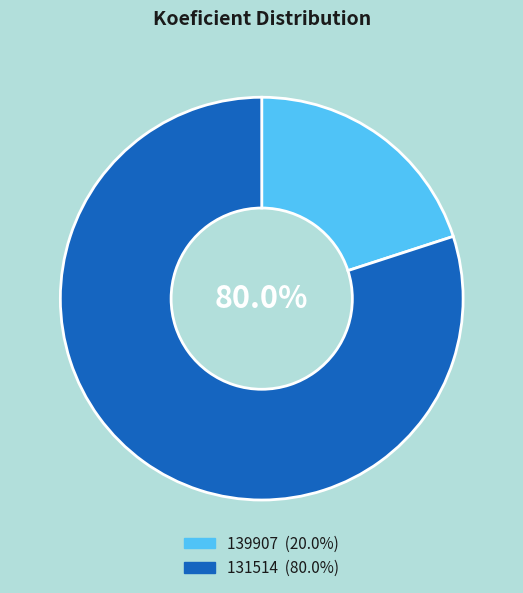

Which category has the smallest portion of the pie?

139907